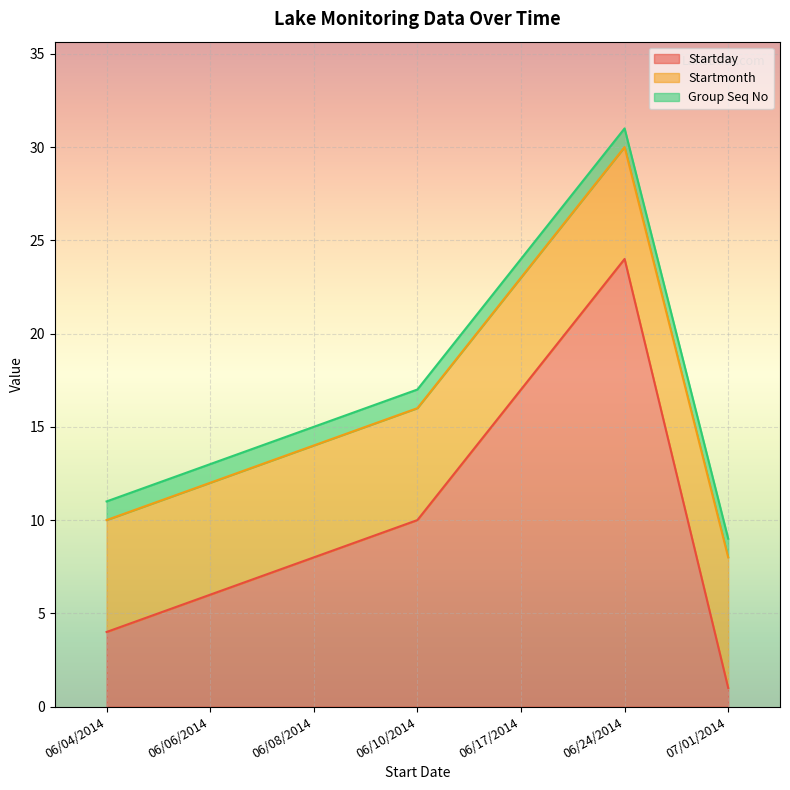

What value does the Group Seq No series have at 06/17/2014?

1